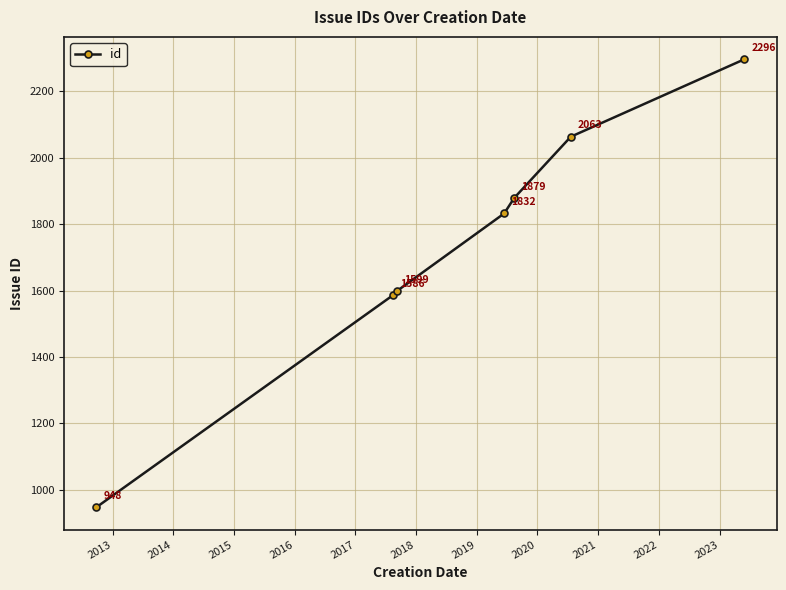

Reading left to right, list all the values displayed in this chart.

948	1586	1599	1832	1879	2063	2296